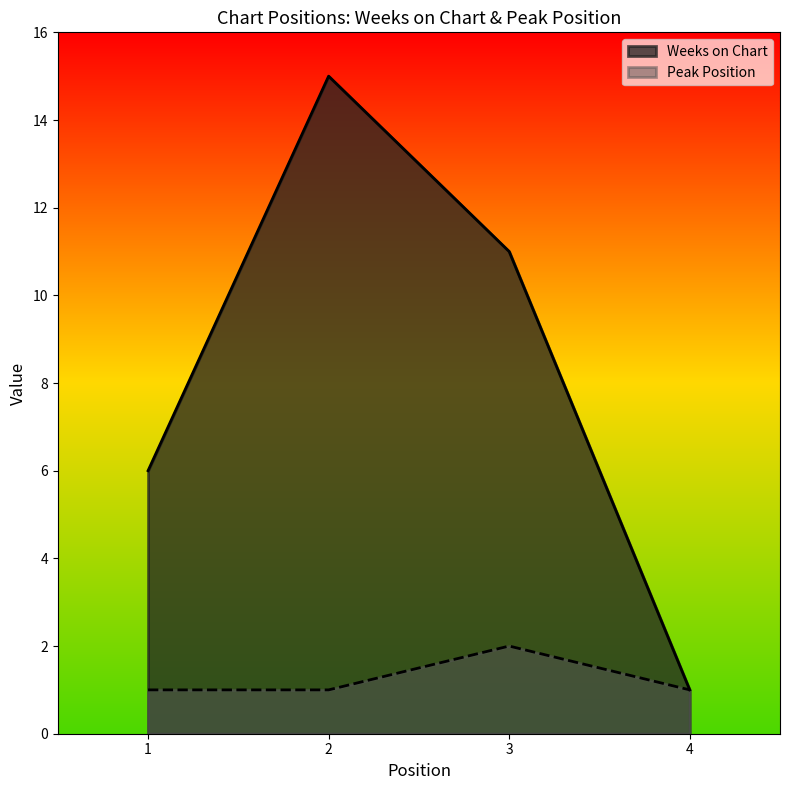

What are all the series names shown in the legend?

Weeks on Chart, Peak Position